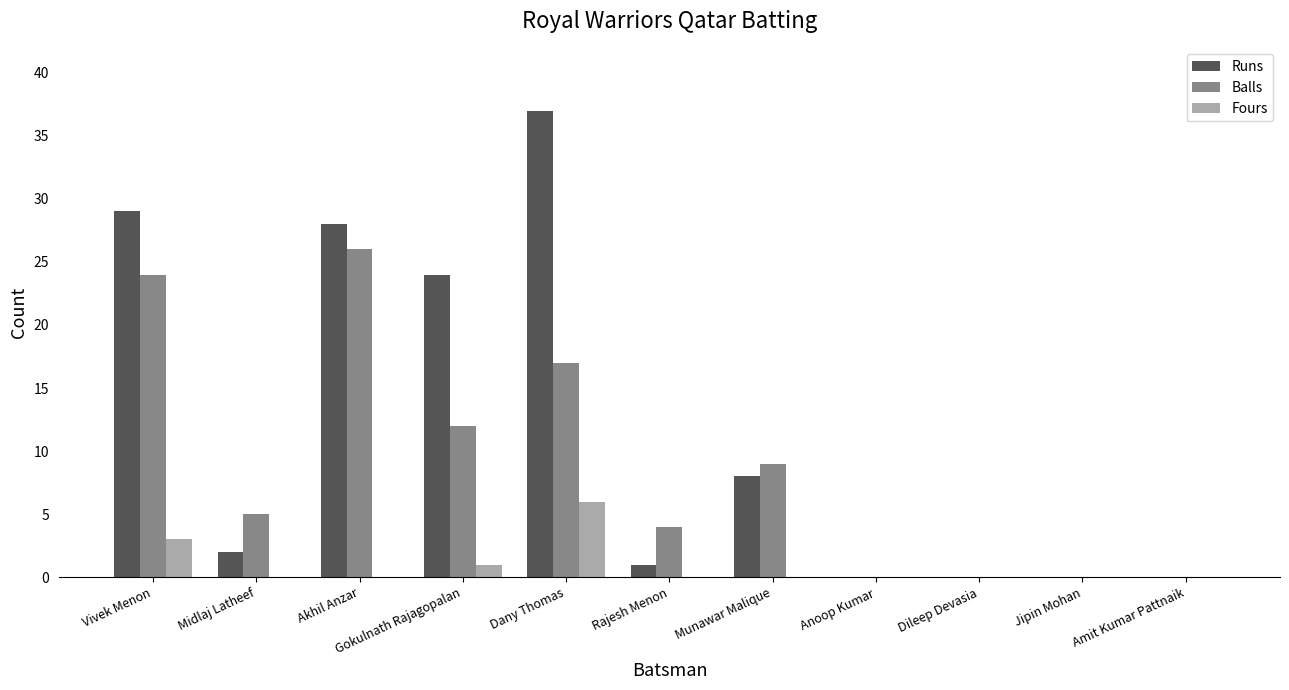

Which label corresponds to the largest value in the chart?

Dany Thomas